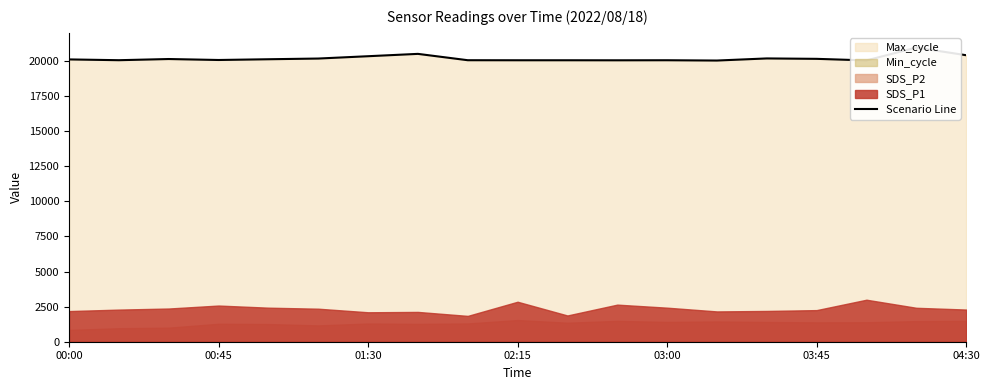

What is the difference between the maximum and second lowest values?

915